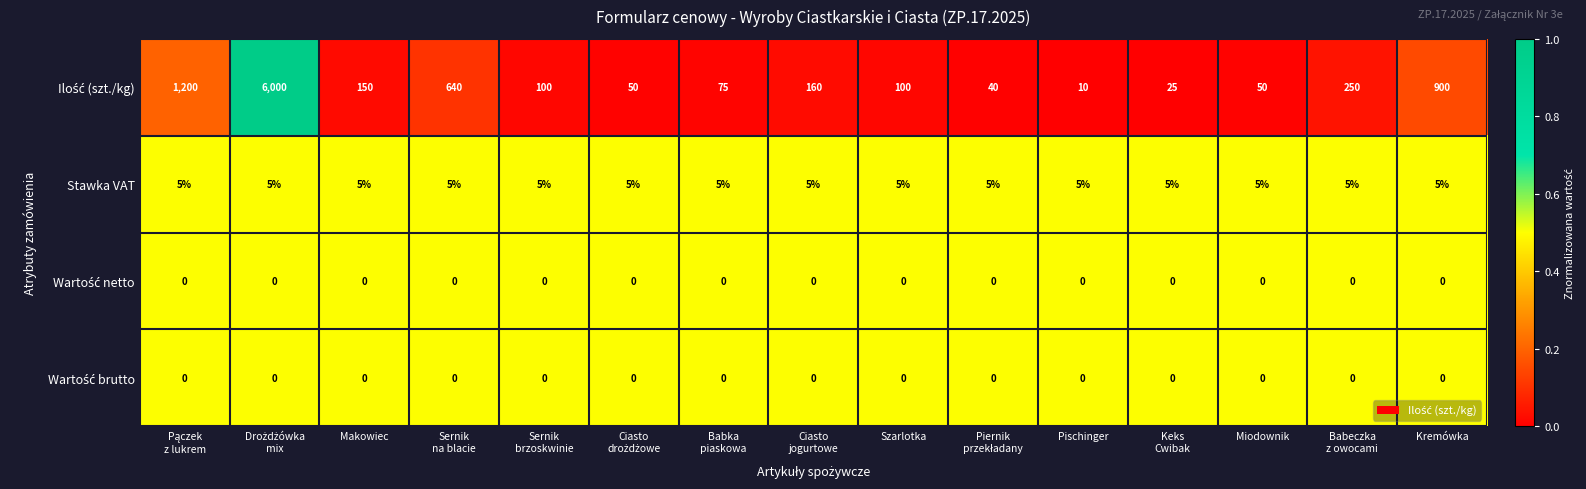

What is the total value across all series at Szarlotka?

105